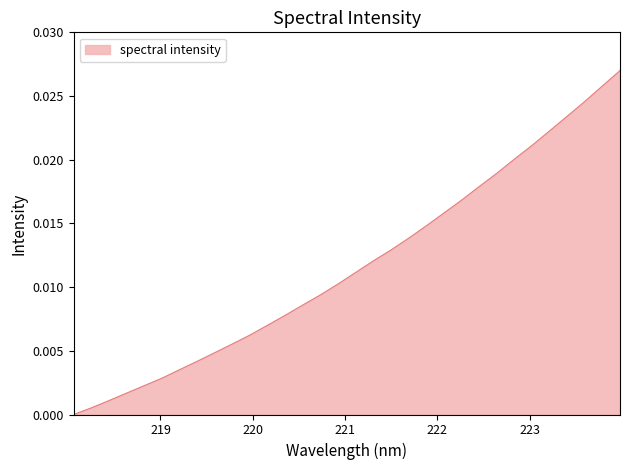

Does the chart display data point markers on the line(s)?

No